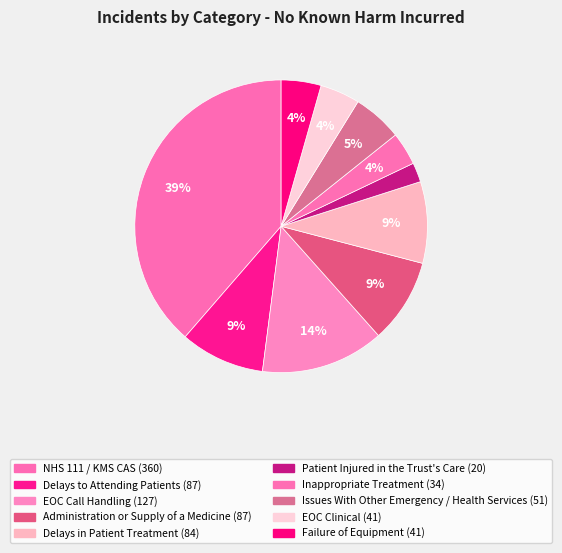

How many slices are in this pie chart?

10